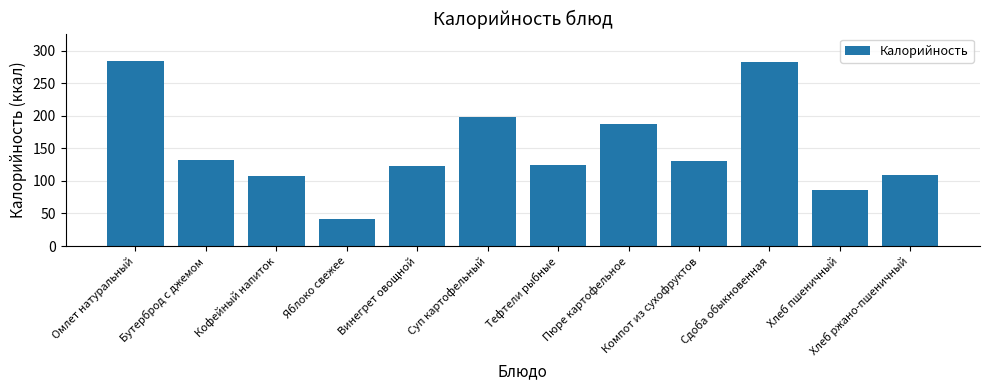

What is the greatest value displayed?

283.6